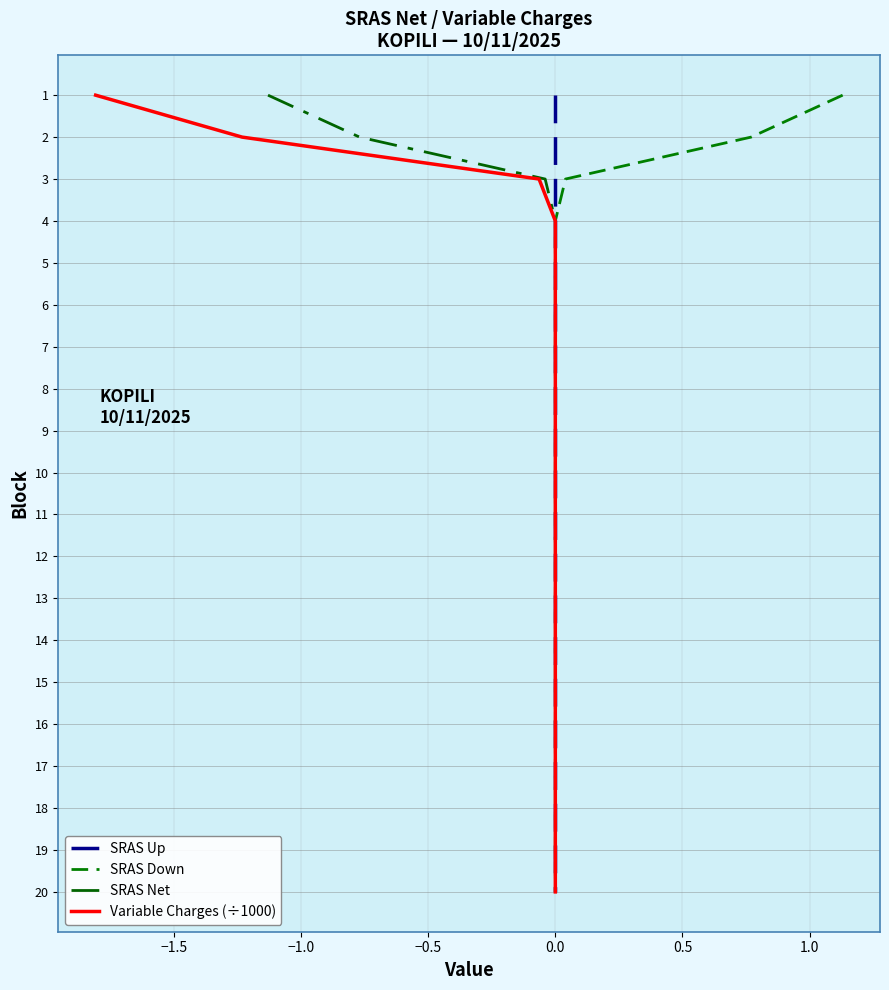

Which series changed the most between 8 and 18?

SRAS Up